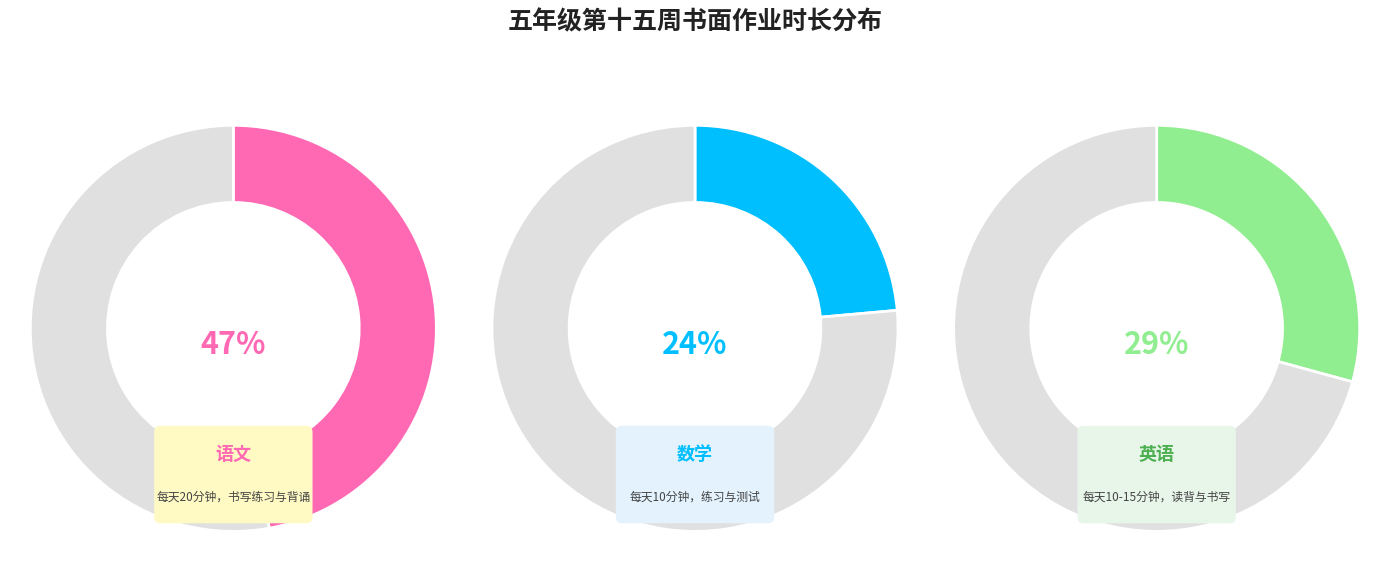

Which has a higher value, 语文(周五) or 数学(周三)?

语文(周五)